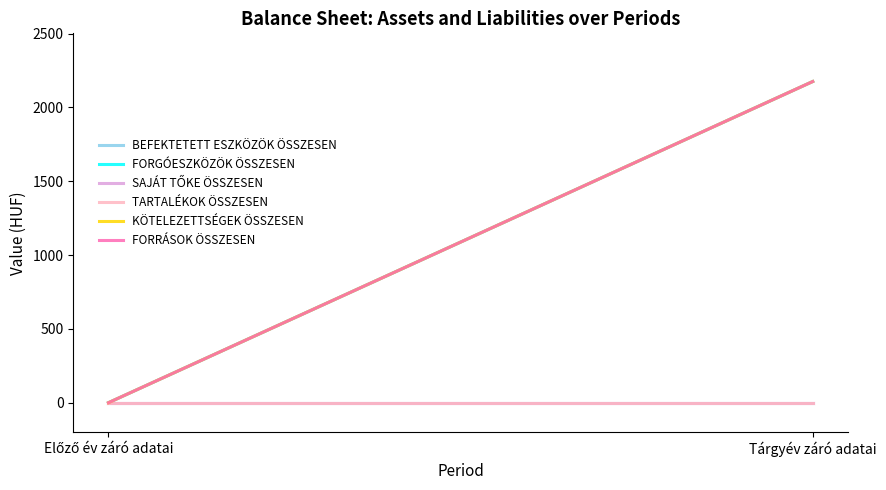

How many positive values does the FORRÁSOK ÖSSZESEN series have?

1